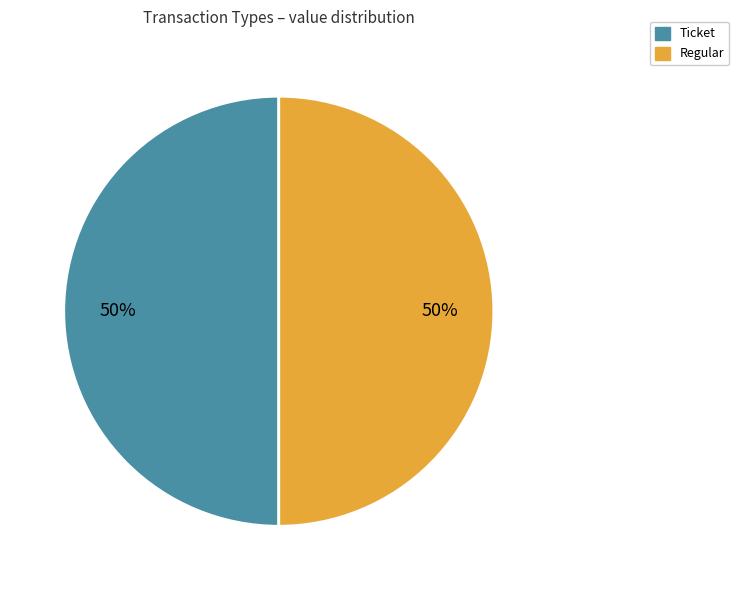

Combined, do Ticket and Regular account for over 50%?

Yes